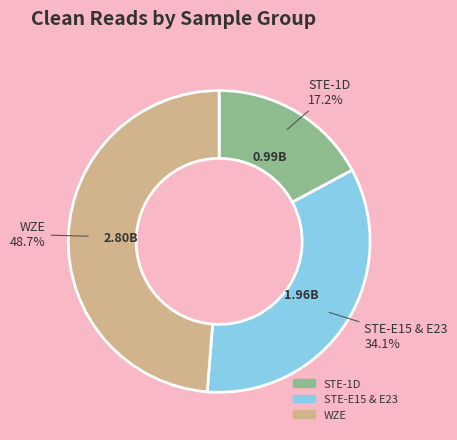

Does any single category account for the majority?

No